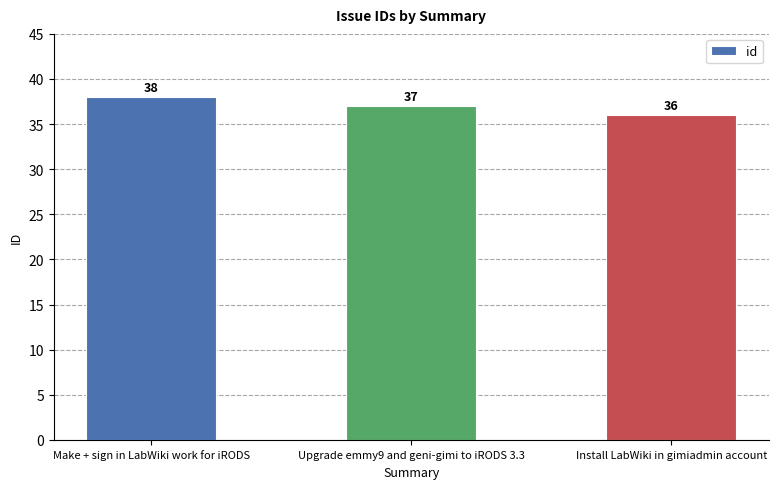

List the labels in order of value, largest first.

Make + sign in LabWiki work for iRODS, Upgrade emmy9 and geni-gimi to iRODS 3.3, Install LabWiki in gimiadmin account